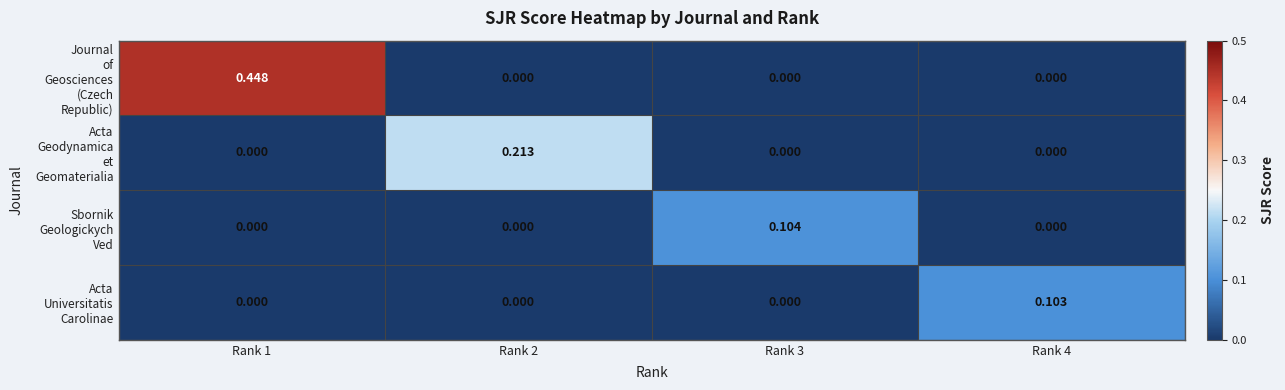

How many categories are shown in the chart?

4